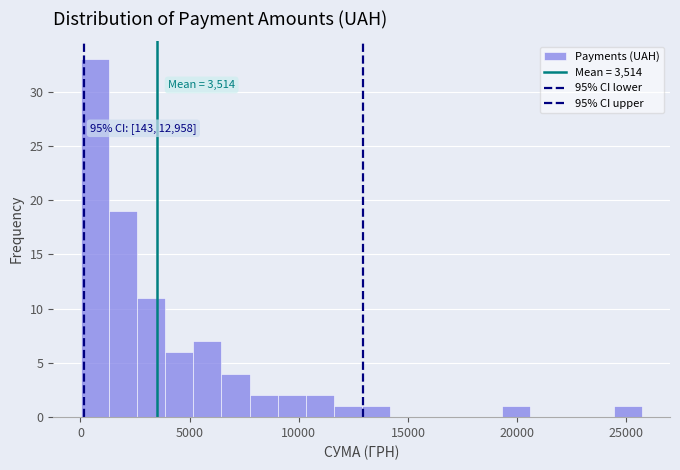

Read against the x-axis, roughly where is the centre of the tallest bar?

500